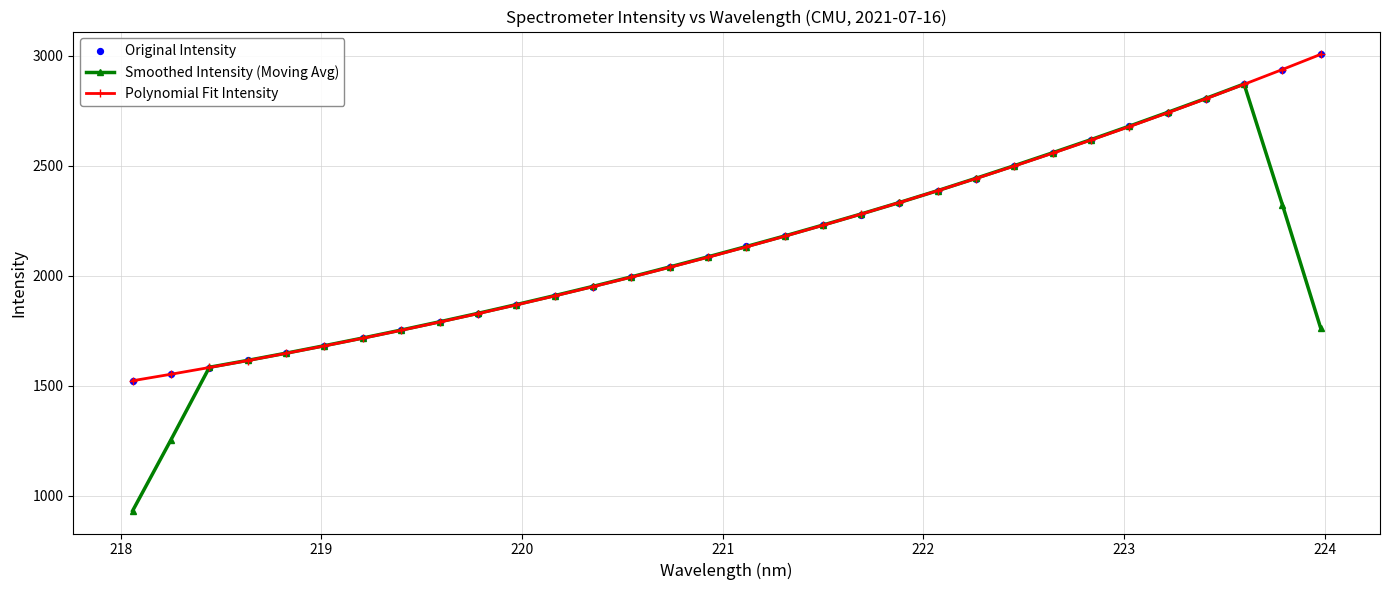

Which series contains the highest Y value?

Original Intensity